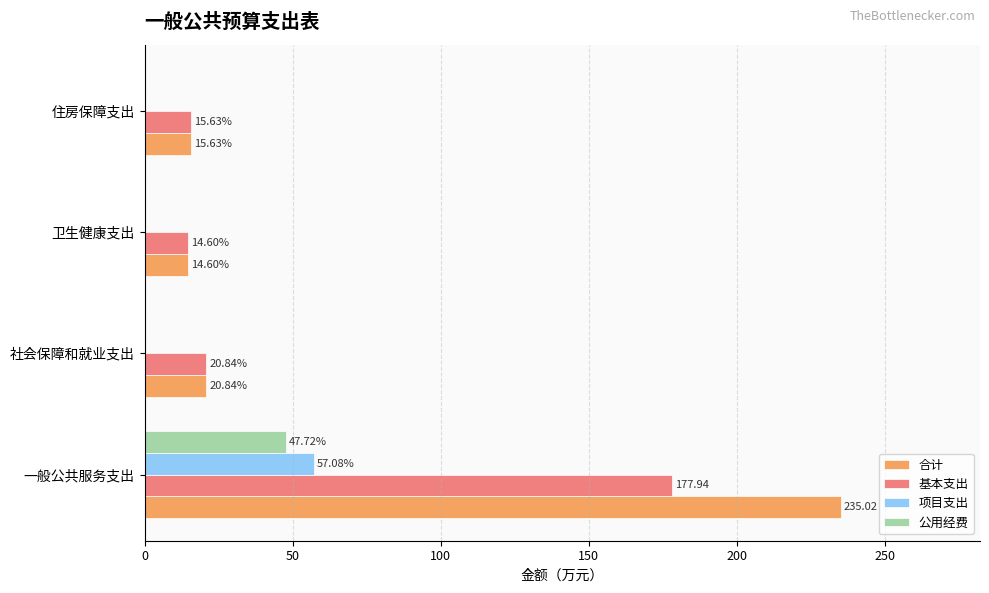

At which label does 基本支出 reach its peak?

一般公共服务支出